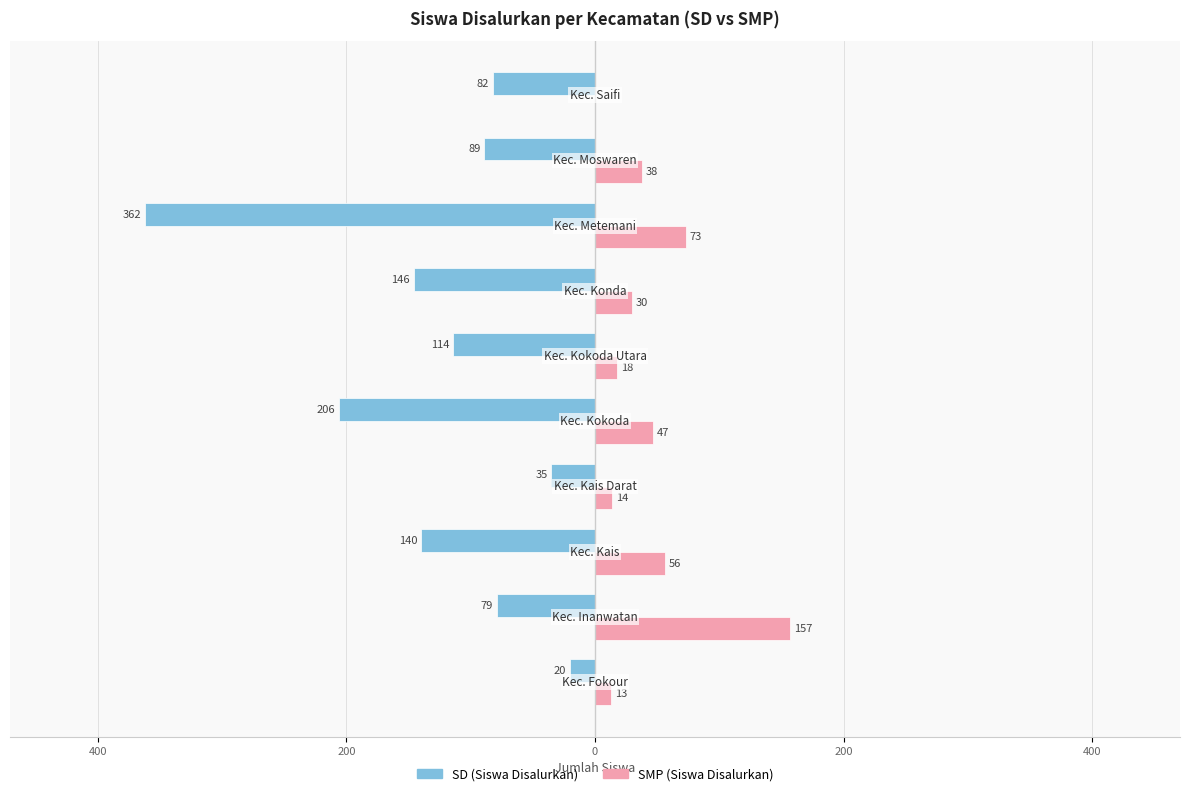

What is the average value of the SMP (Siswa Disalurkan) series?

45